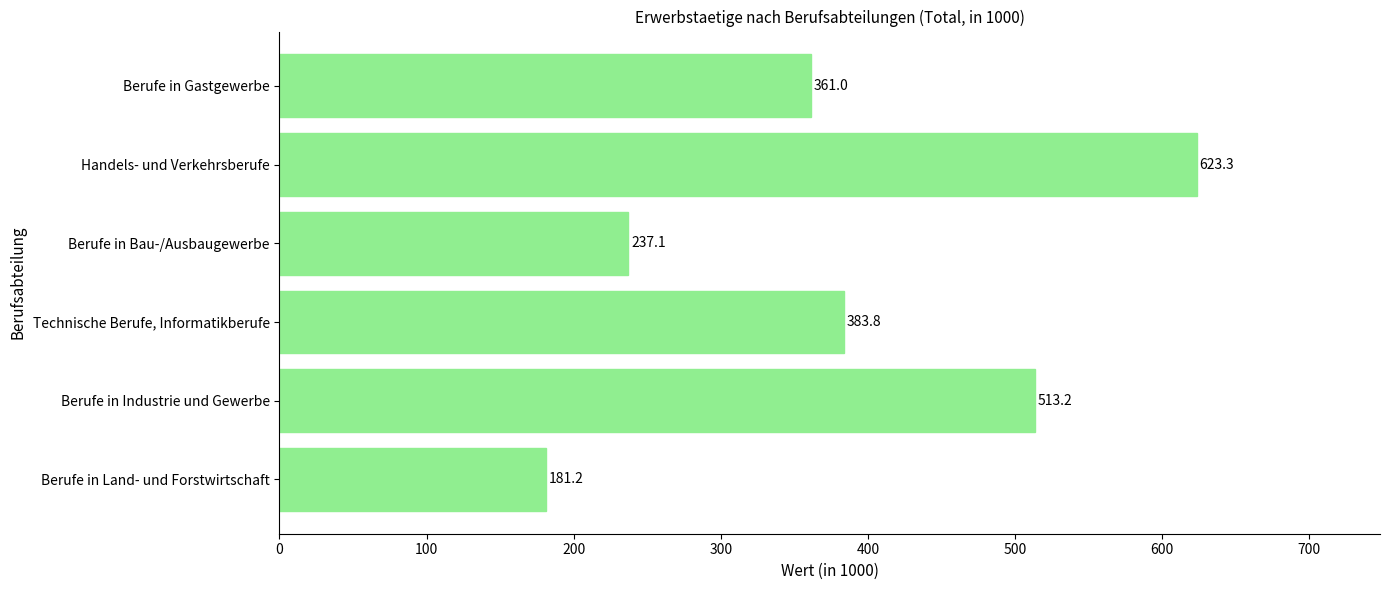

List the labels in order of value, largest first.

Handels- und Verkehrsberufe, Berufe in Industrie und Gewerbe, Technische Berufe, Informatikberufe, Berufe in Gastgewerbe, Berufe in Bau-/Ausbaugewerbe, Berufe in Land- und Forstwirtschaft